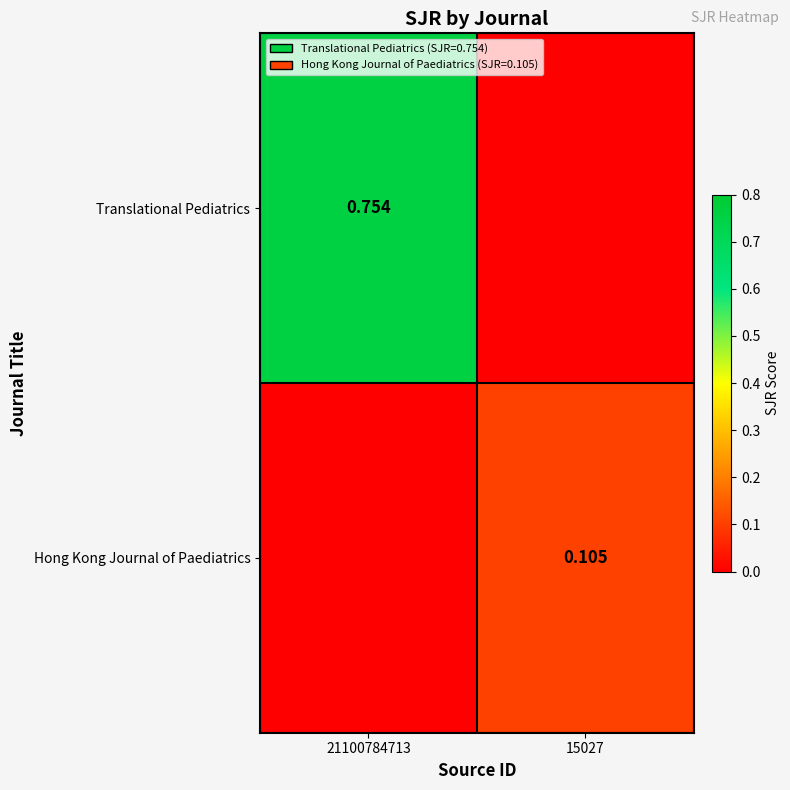

Rank the series by their maximum value, from highest to lowest.

Translational Pediatrics, Hong Kong Journal of Paediatrics